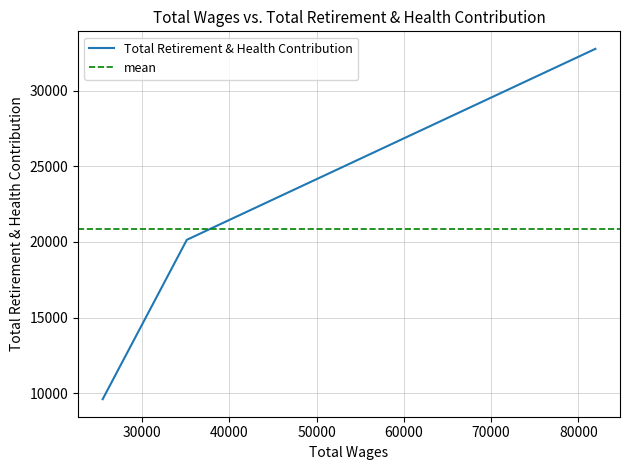

What is the sum of the values at 81942.0 and 35131.0?

52915